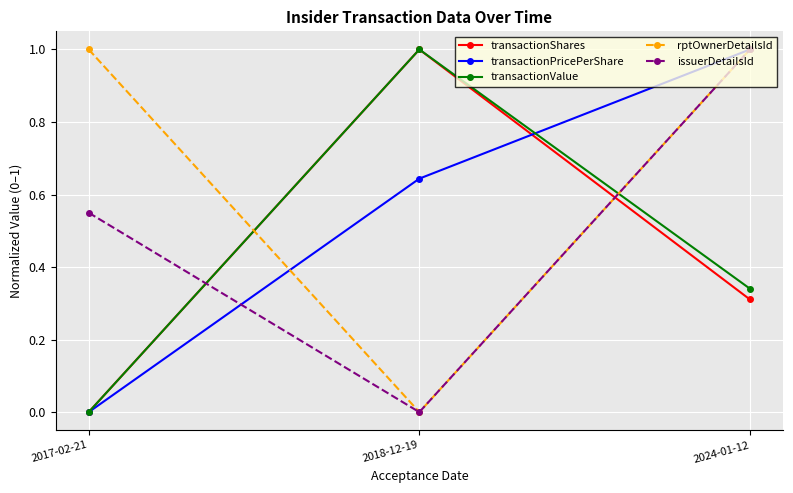

Which category has the lowest value in the transactionPricePerShare series?

2017-02-21